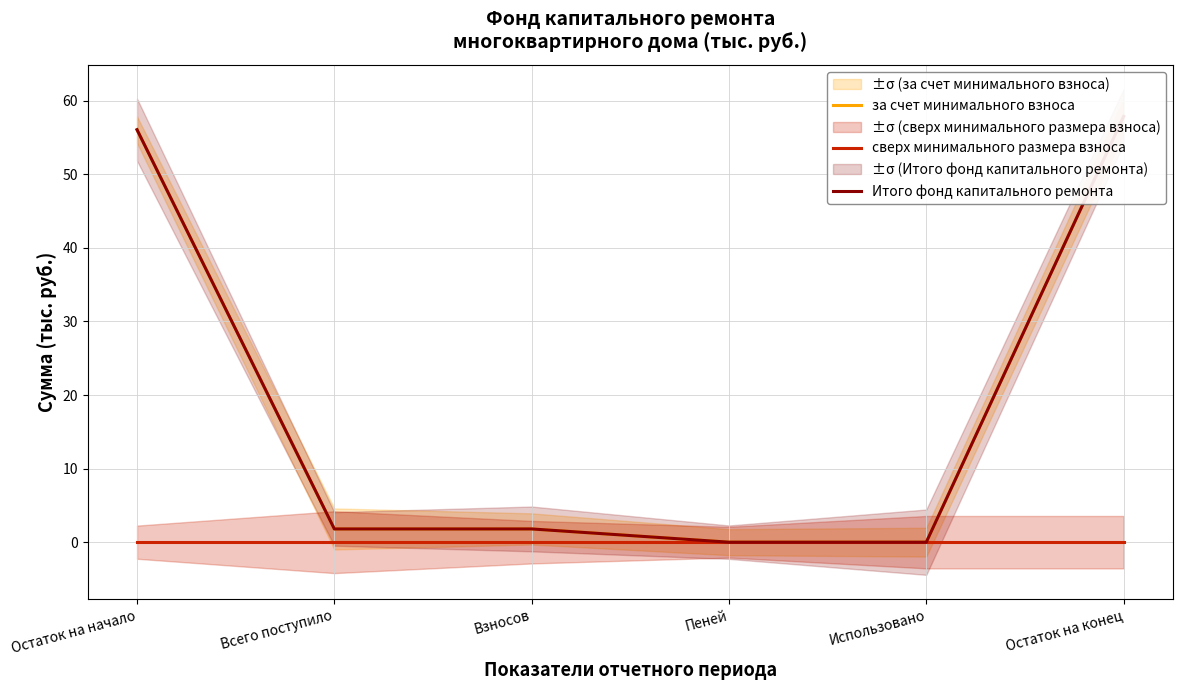

Count the number of categories in the chart.

6